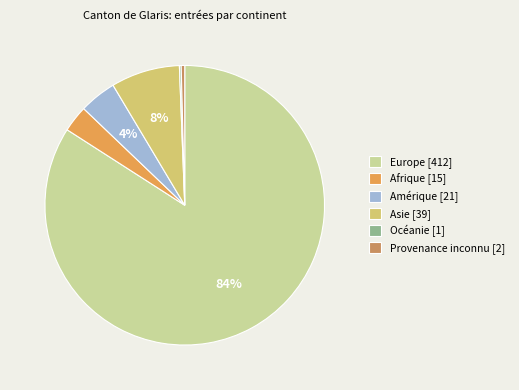

To the nearest percent, what is the combined percentage of Océanie and Amérique?

4%